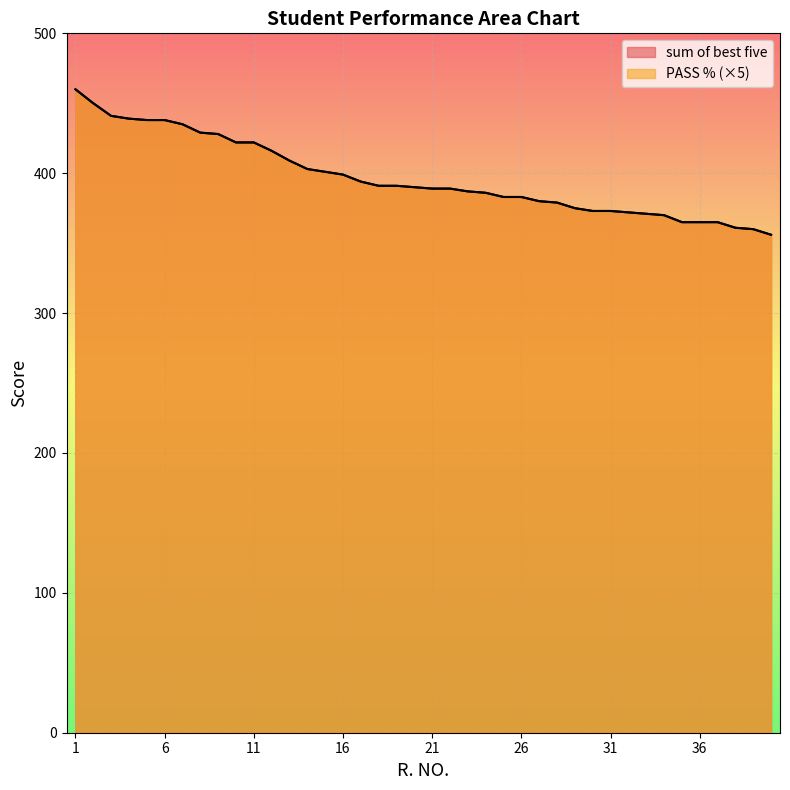

What is the average value of the PASS % series?

397